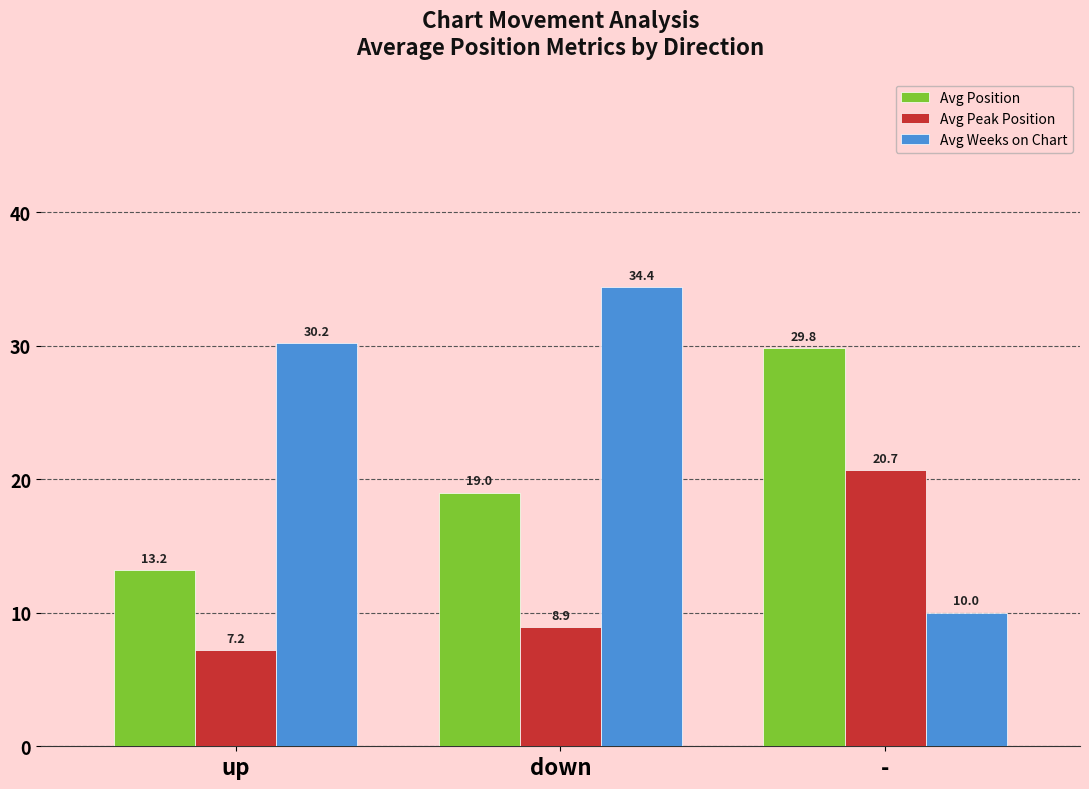

What is the value of the Avg Weeks on Chart bar at the 1st from the left?

30.2